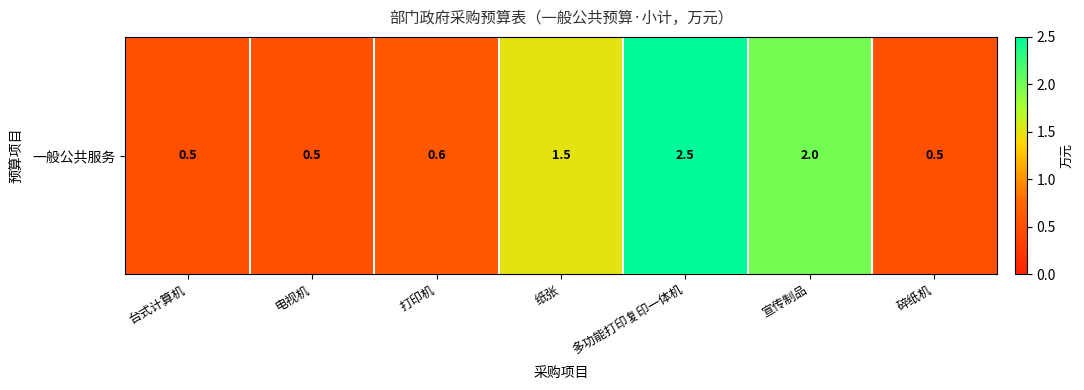

How many values are between 0 and 2?

6